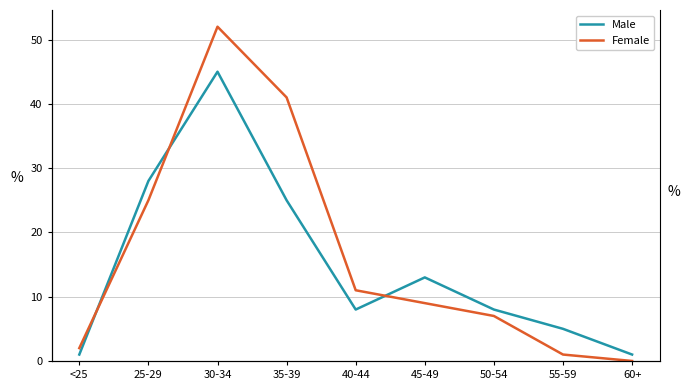

What are all the series names shown in the legend?

Male, Female